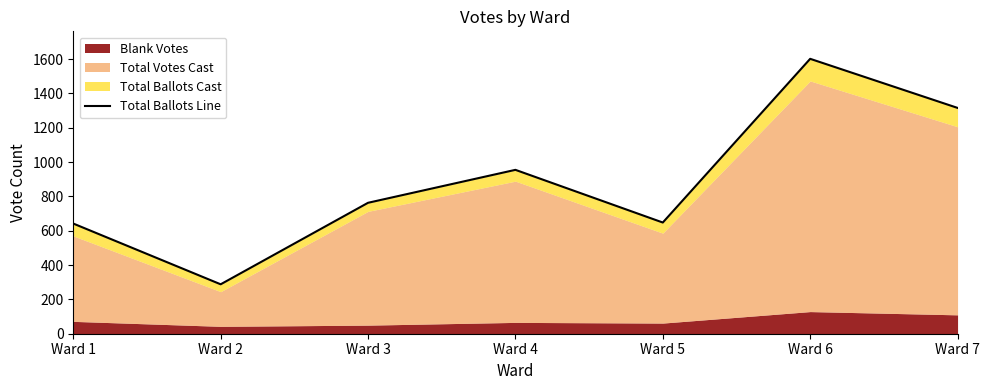

What is the smallest value displayed?

288